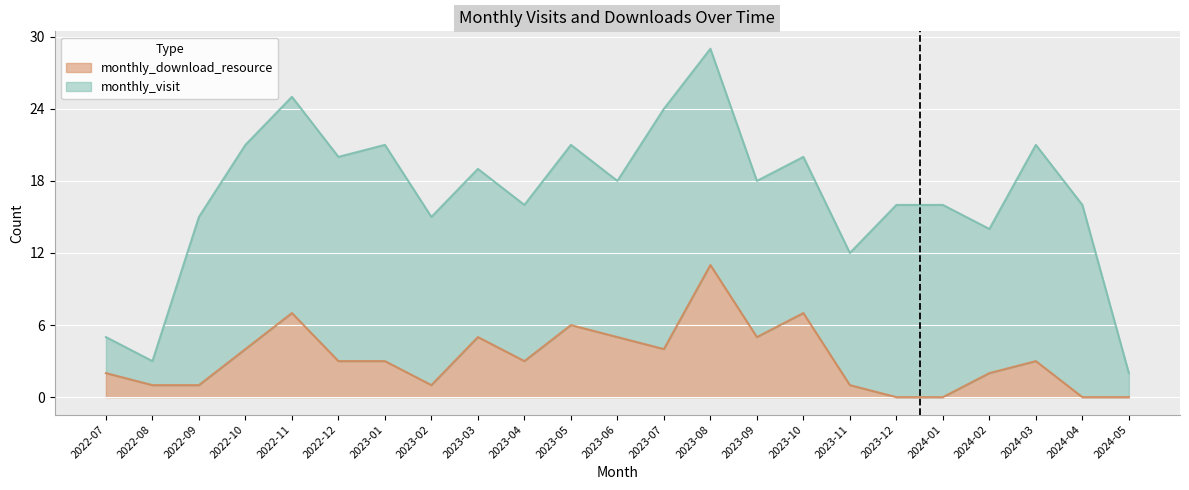

What is the label of the 2nd point from the right?

2024-04